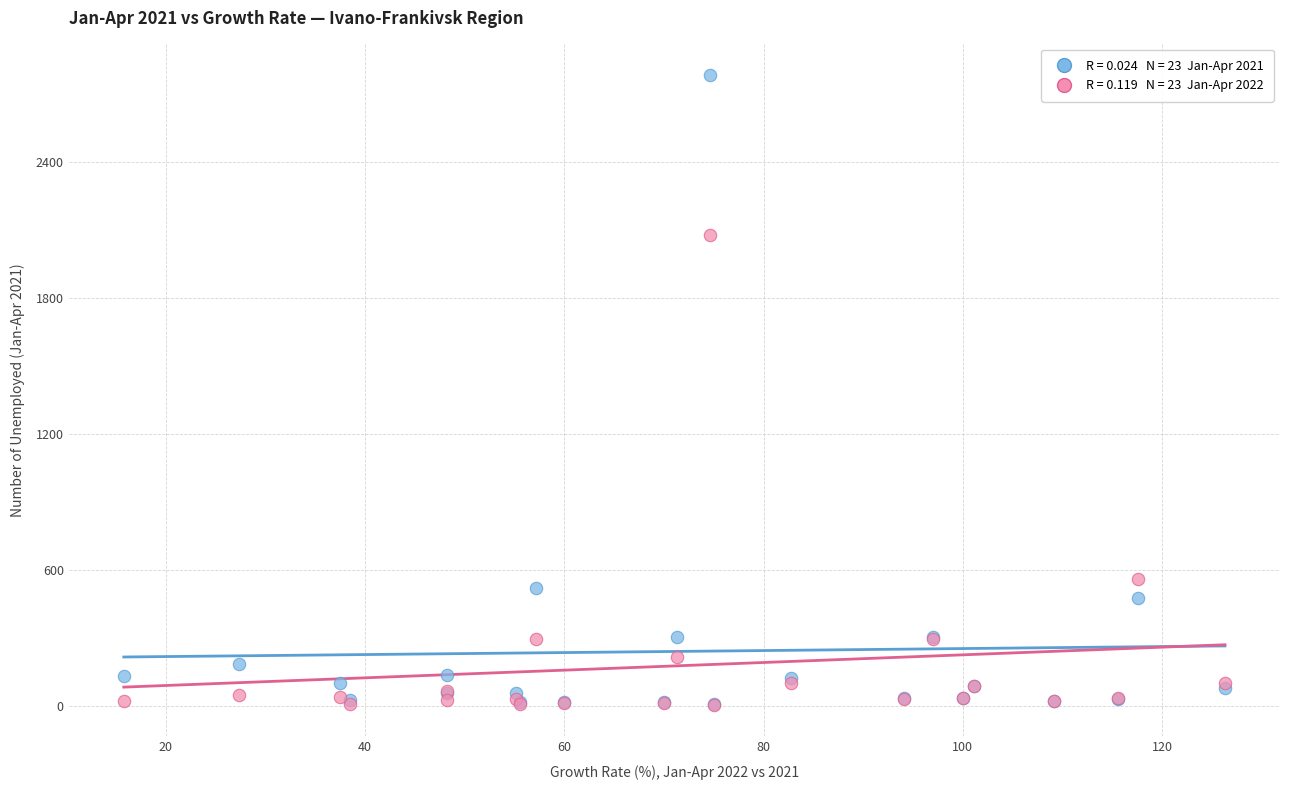

Across all series, what Y value is closest to 1395?

2078